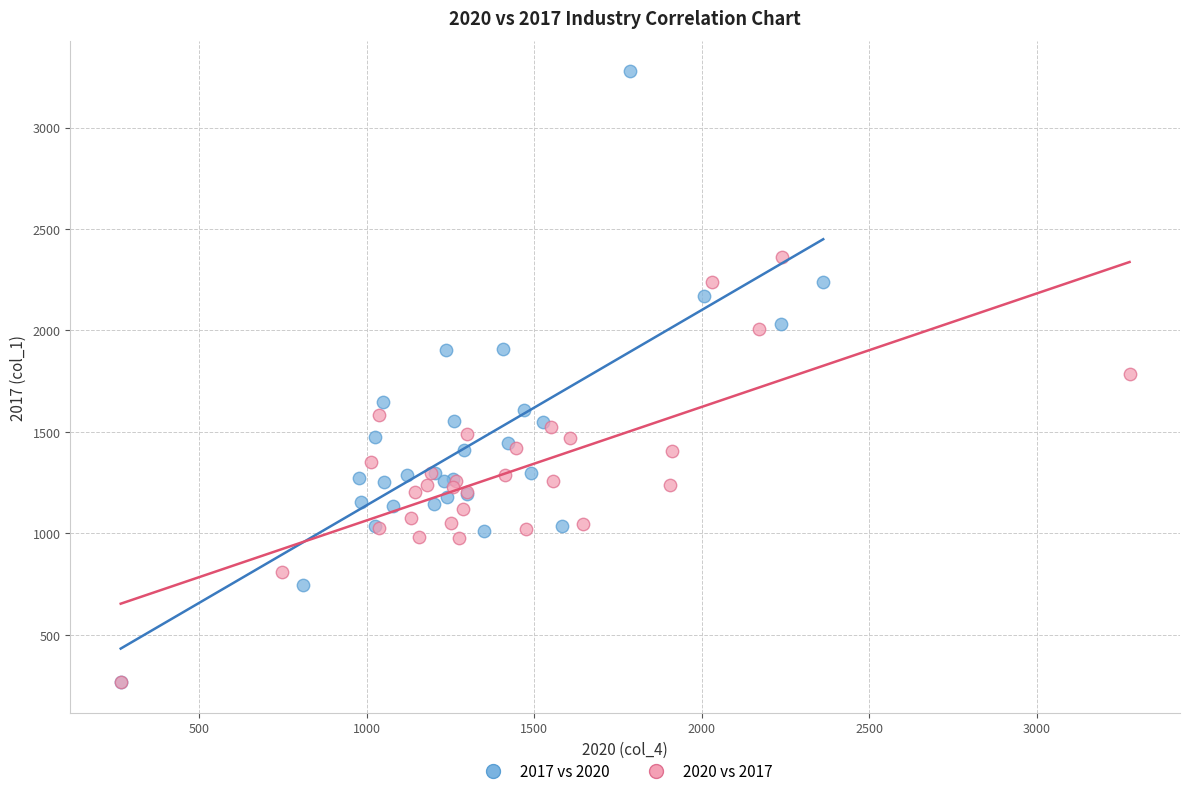

Which series has the largest Y range (max minus min)?

2017 vs 2020